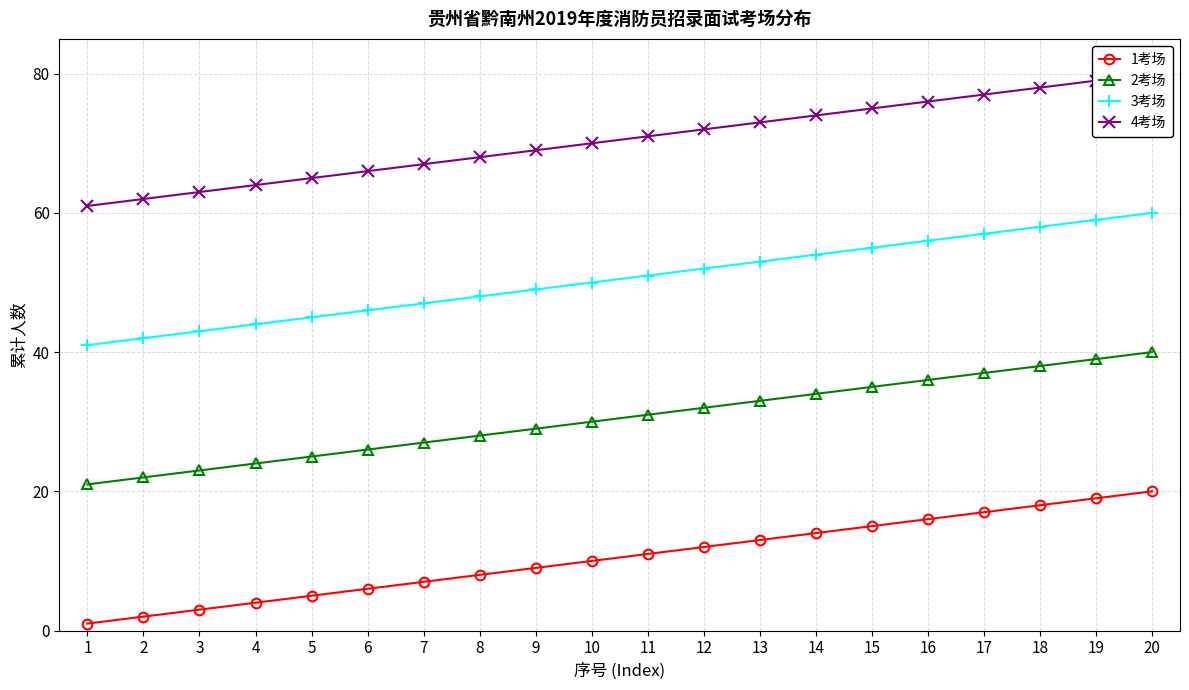

The 1考场 series shows 29 at 18. True or false?

False